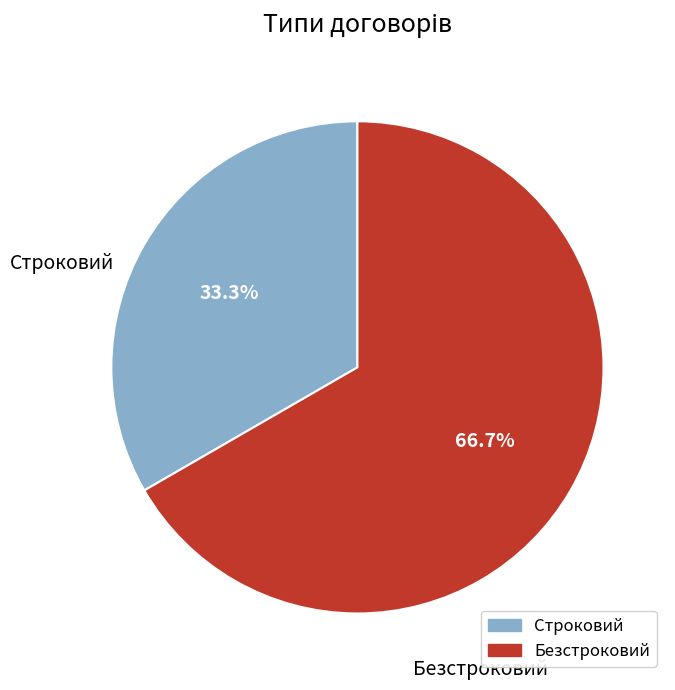

Is Строковий the majority of the pie?

No